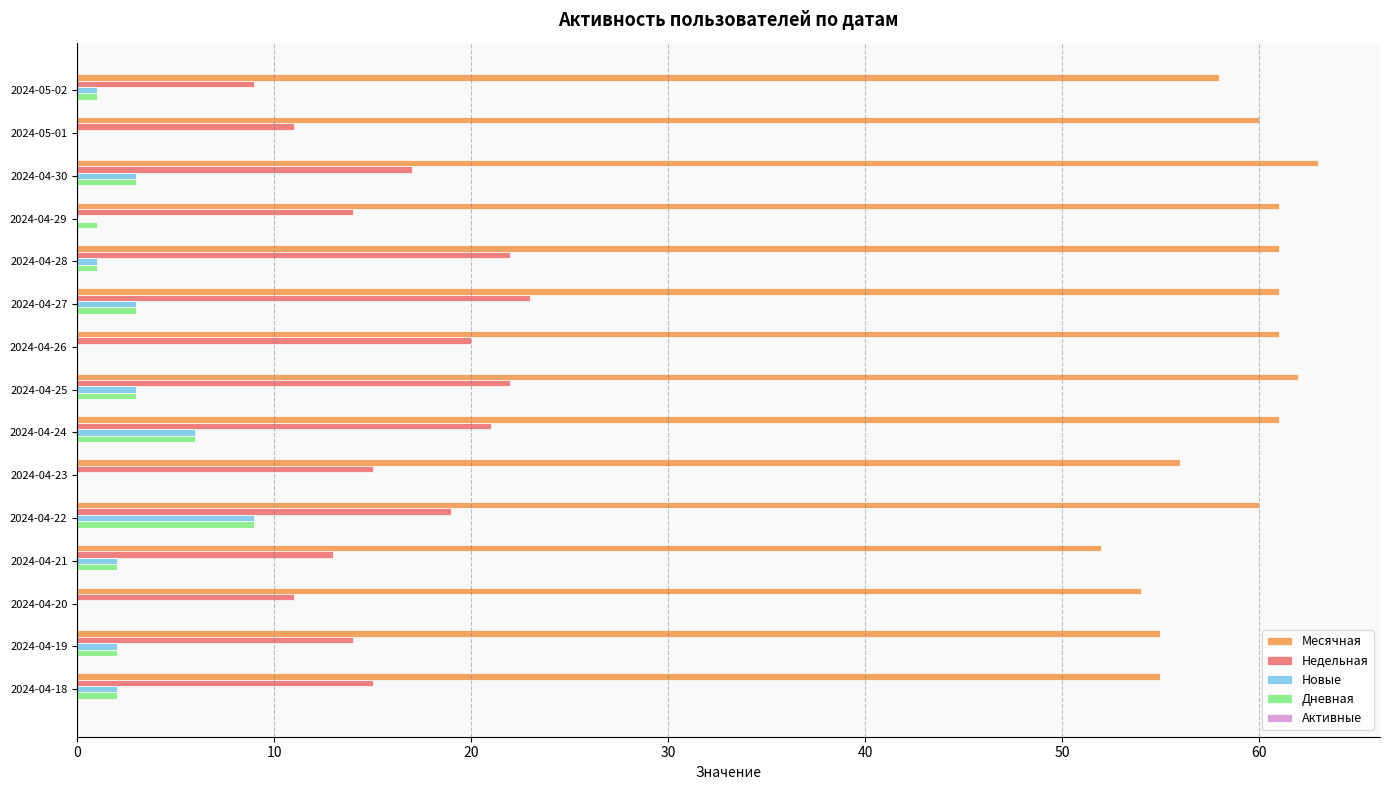

The value of Месячная at 2024-04-19 is 82. True or false?

False